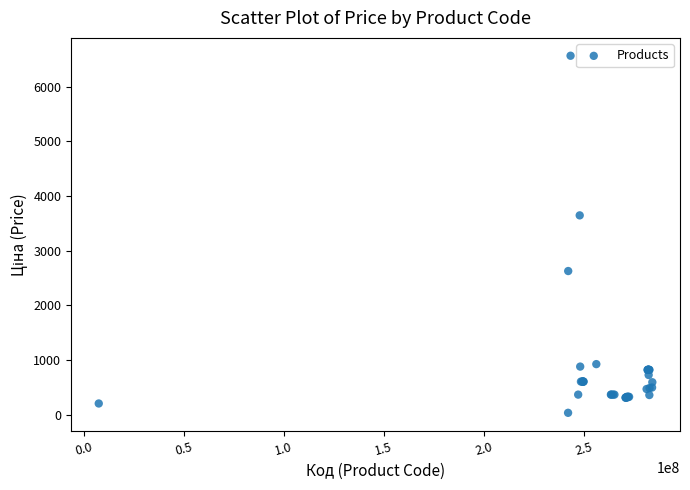

What Y value in the scatter plot is closest to 3300?

3646.5